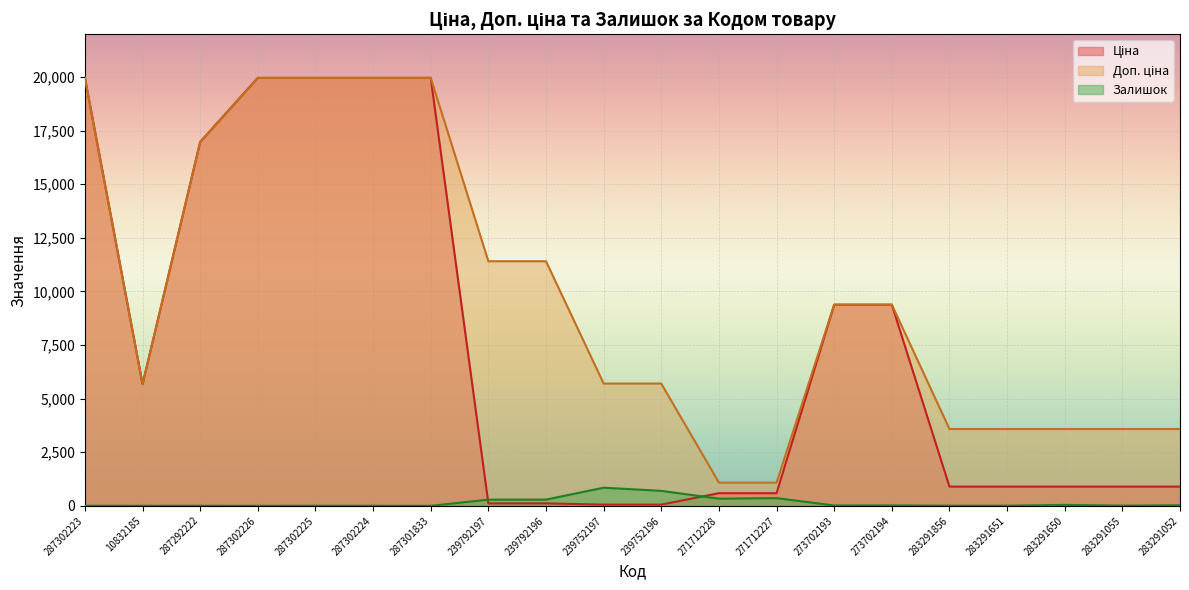

List the series in order of their peak value, lowest first.

Залишок, Ціна, Доп. ціна